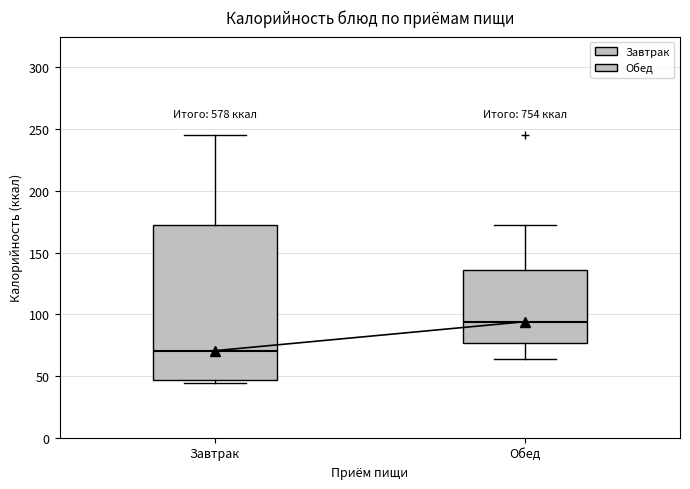

Where does the upper whisker of the box for Завтрак end on the y-axis? The values are not printed on the chart, so give them approximately, as read against the axis.

245